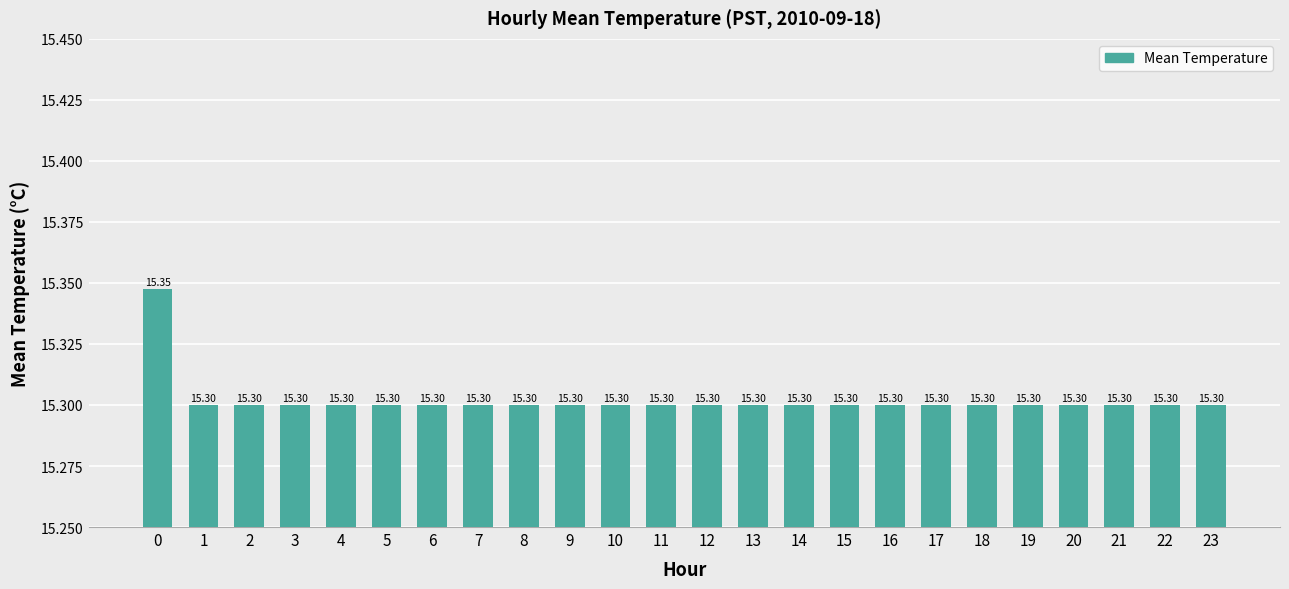

What is the sum of all values?

367.2